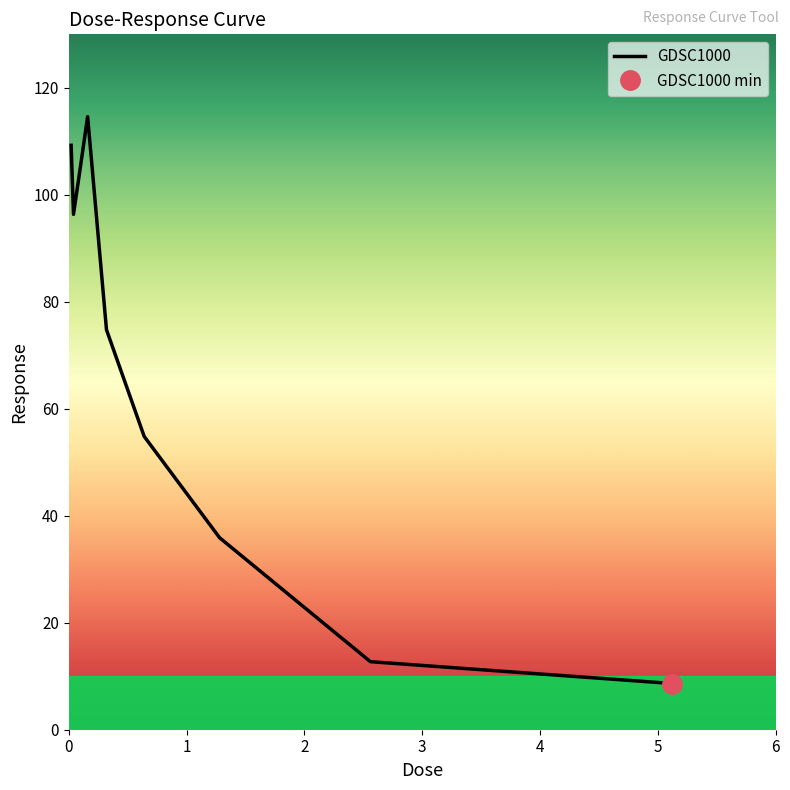

What is the maximum value for GDSC1000?

114.6